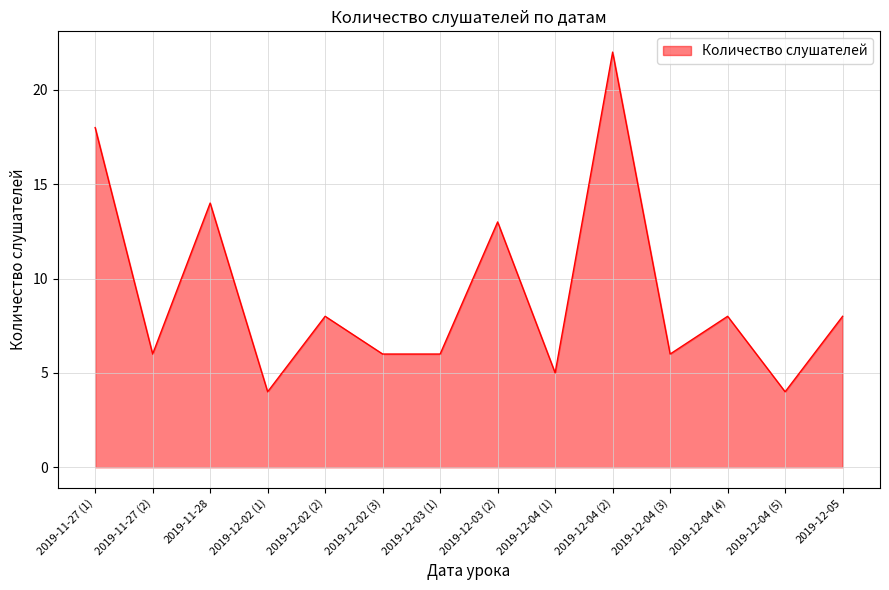

True or false: the data shows 3 at 2019-12-04 (3).

False